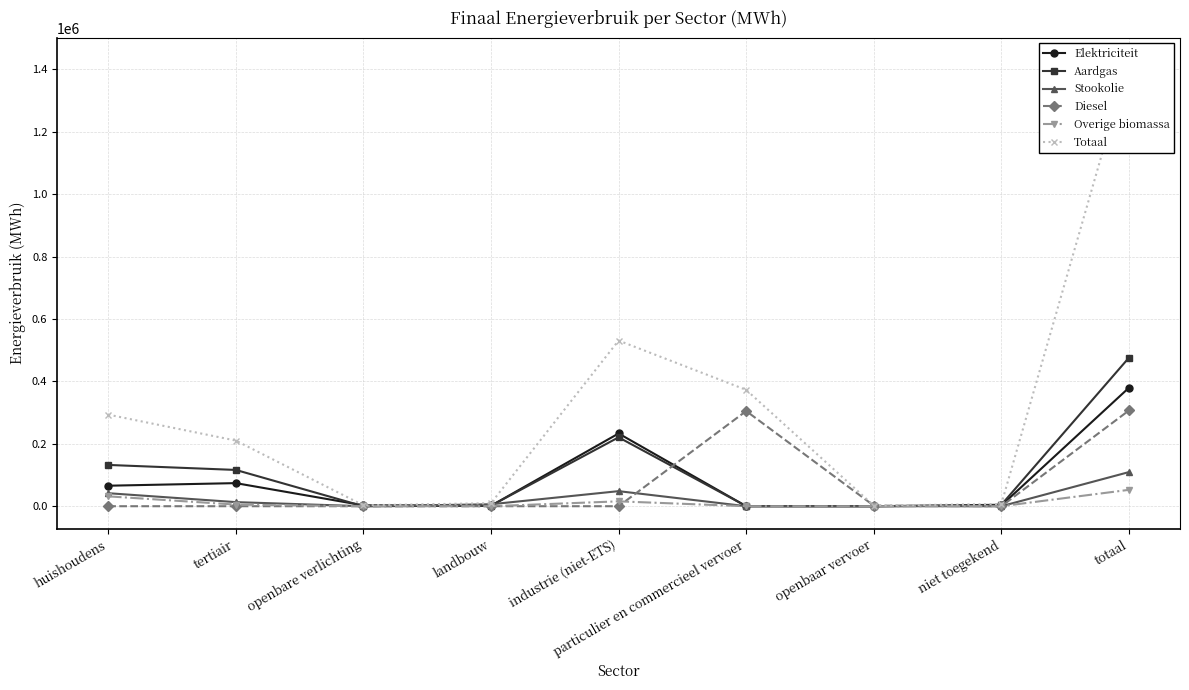

Is it true that Totaal equals 2858.8 at openbare verlichting?

True